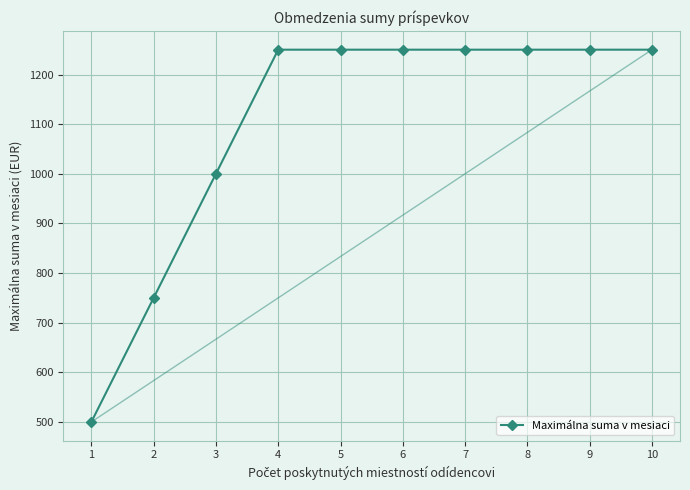

True or false: there are more than 2 points higher than both neighbors.

False